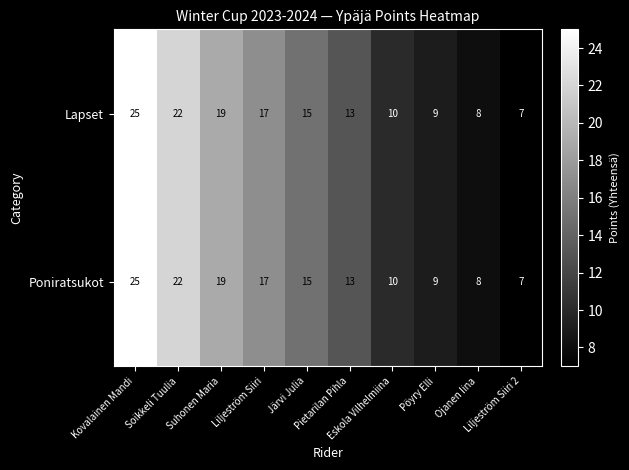

What is the maximum value shown in the chart?

25